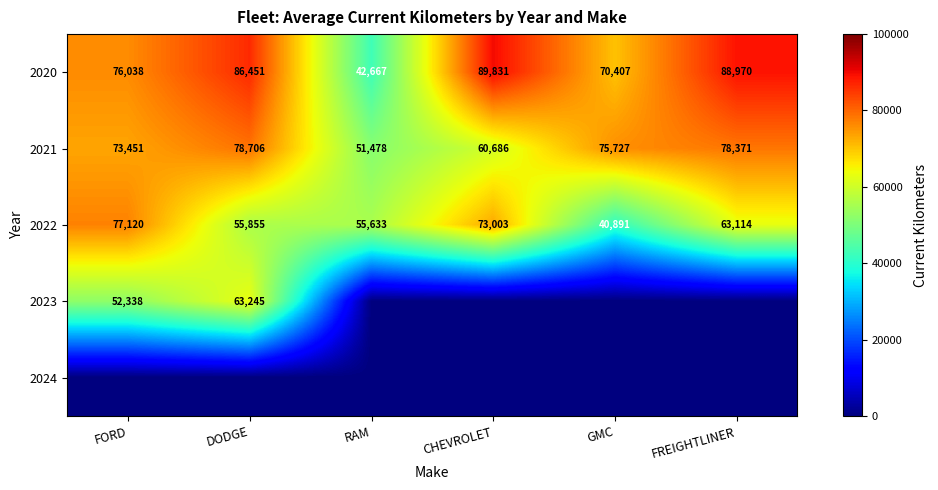

What is the total value across all series at RAM?

149778.0